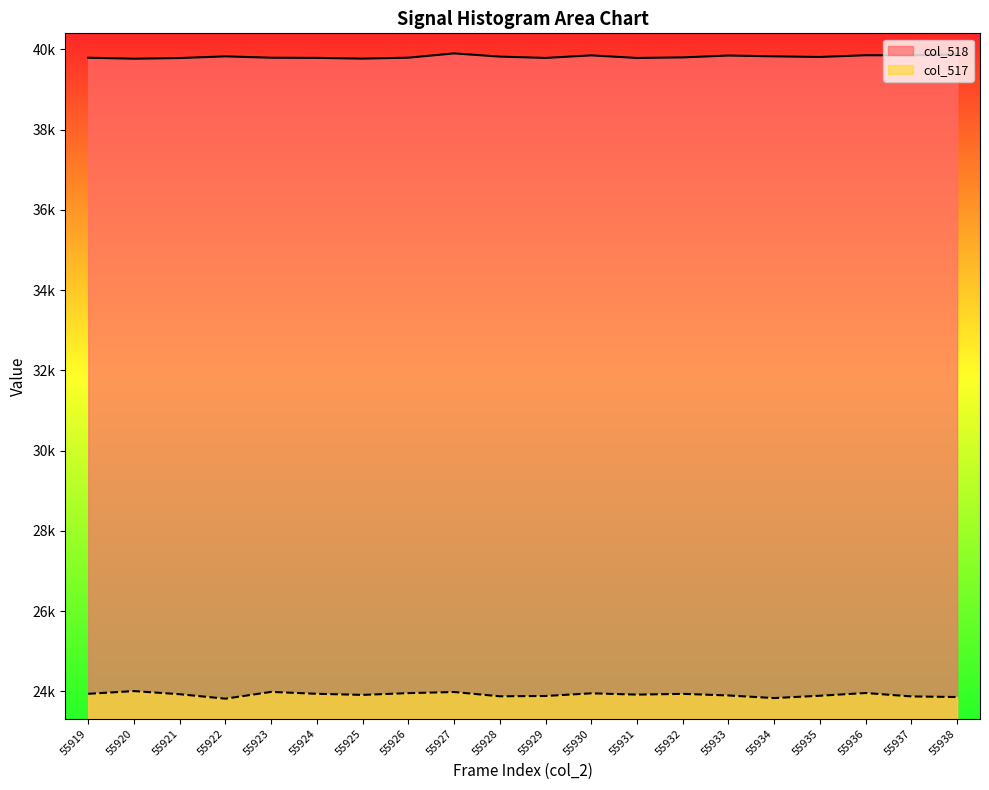

What is the spread (max minus min) of values at 55923?

15806